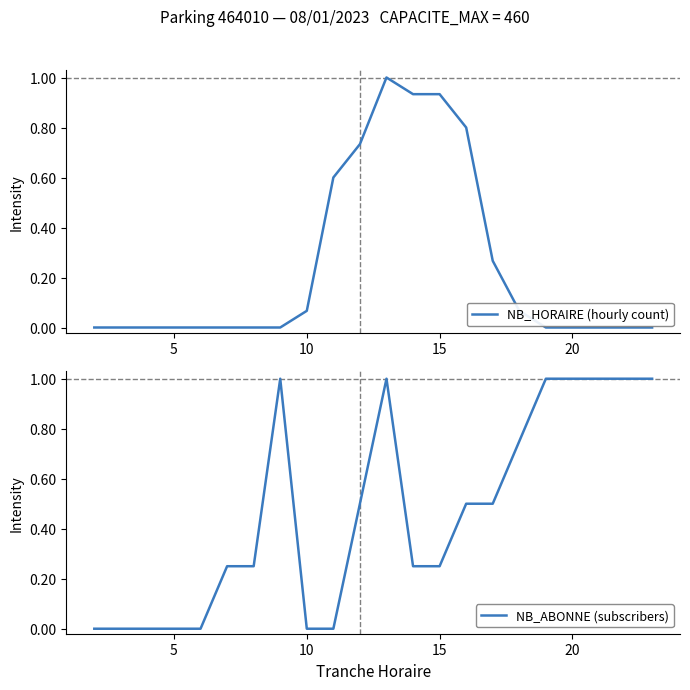

How many lines are shown in the chart?

2